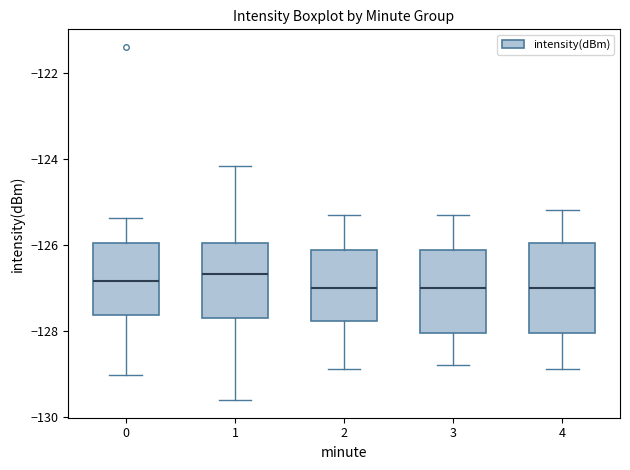

Where is the lower edge of the box at x = 2 on the y-axis? The values are not printed on the chart, so give them approximately, as read against the axis.

-127.8